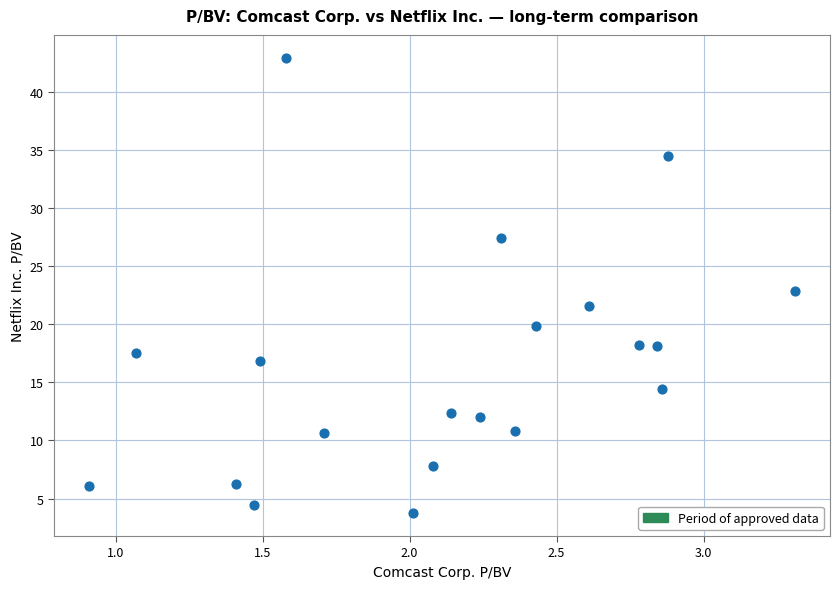

What is the range of X values (max minus min)?

2.4